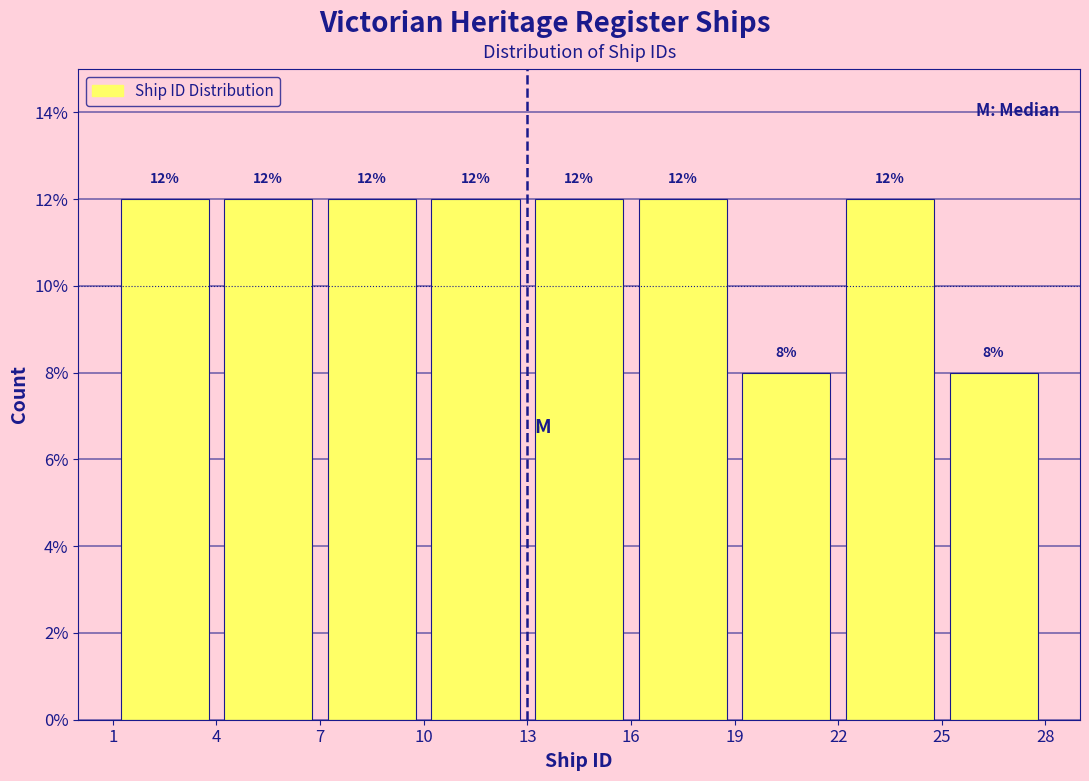

Reading left to right, list every bar in this chart as the range it spans on the x-axis followed by its height.

1 to 4: 12
4 to 7: 12
7 to 10: 12
10 to 13: 12
13 to 16: 12
16 to 19: 12
19 to 22: 8
22 to 25: 12
25 to 28: 8